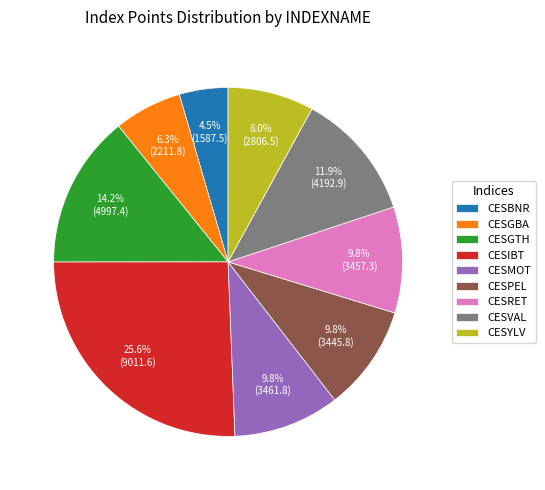

What is the smallest slice in the pie chart?

CESBNR